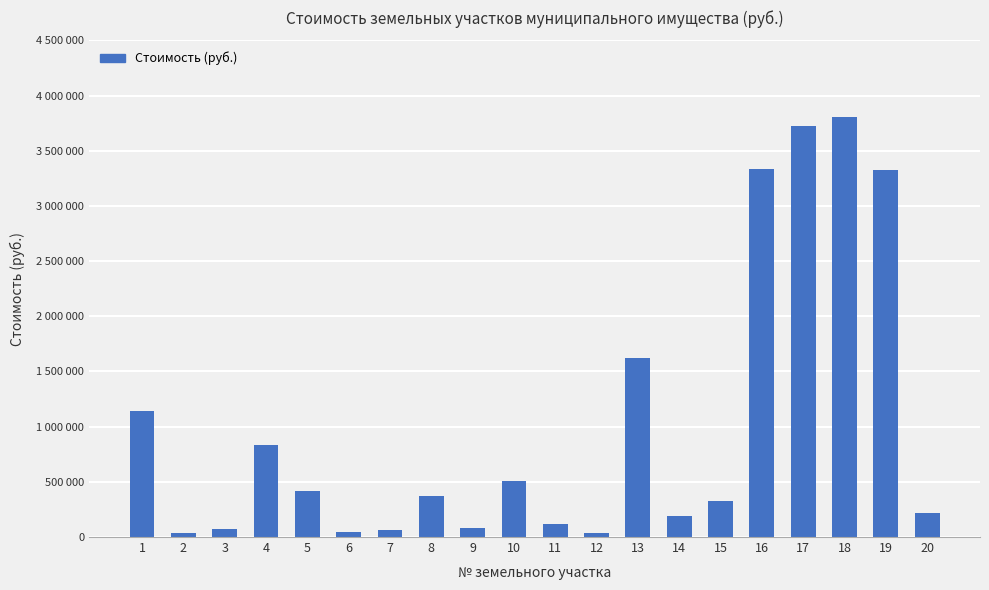

Does the chart contain any negative values?

No